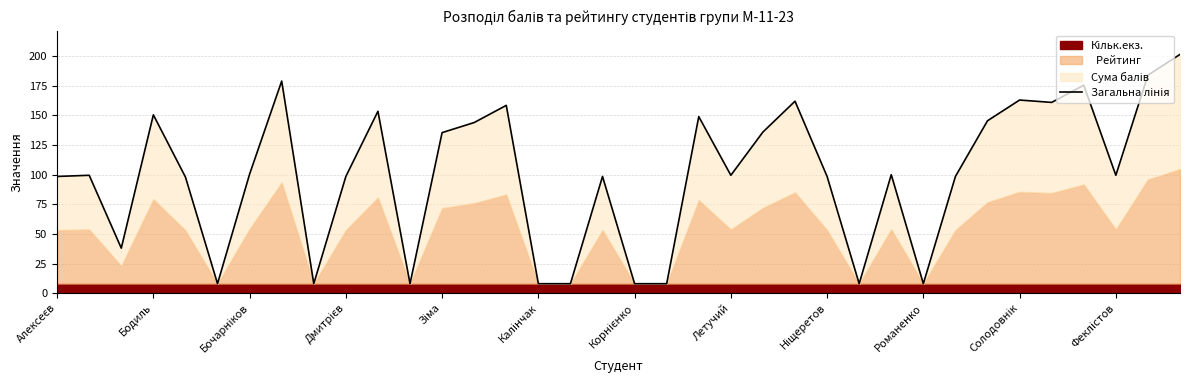

What is the sum of the values at Феклістов and 24?

106.5